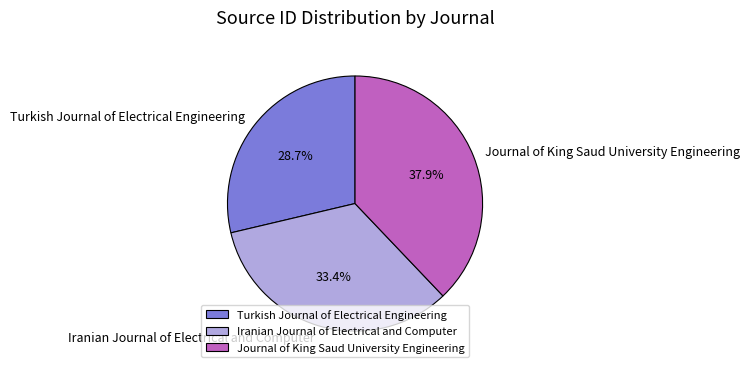

Which category has the smallest portion of the pie?

Turkish Journal of Electrical Engineering